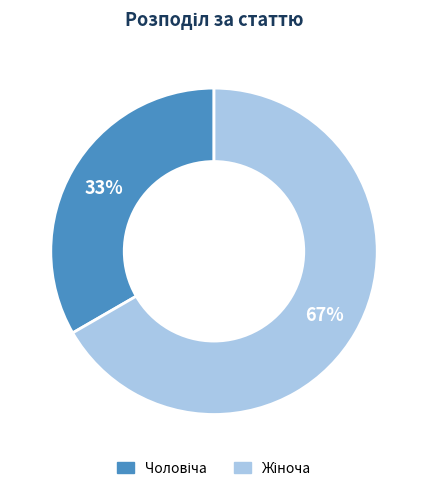

To the nearest percent, what is the average slice percentage?

50%